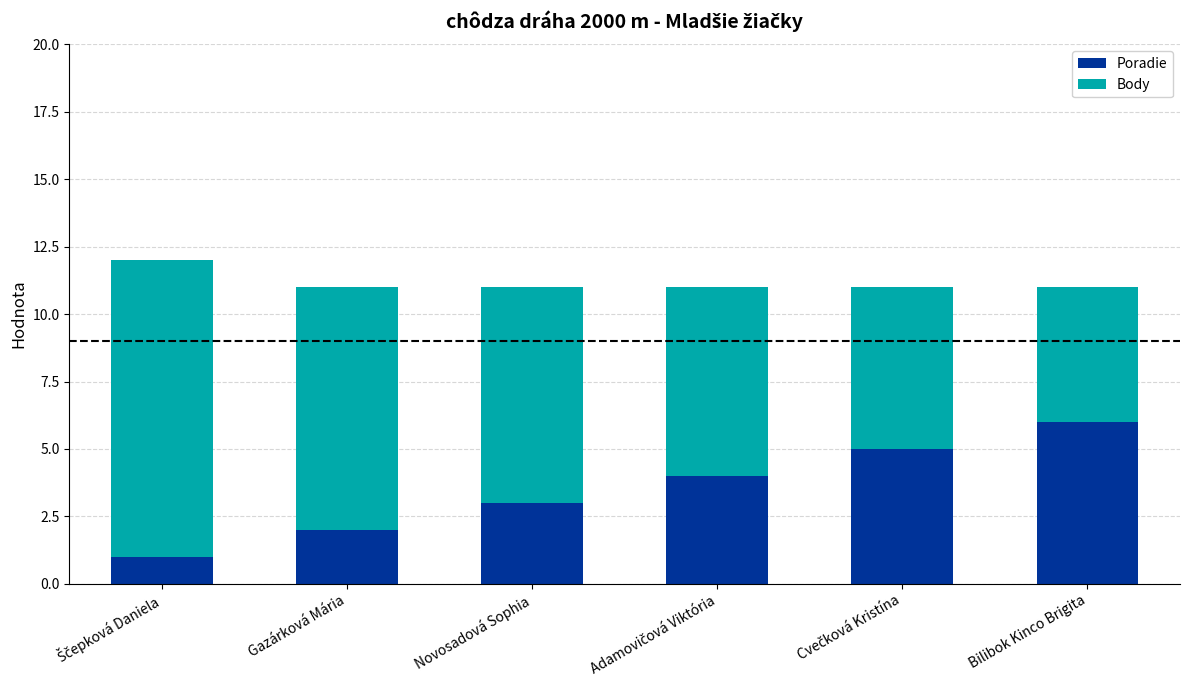

What is the difference between the maximum and minimum values in the Poradie series?

5